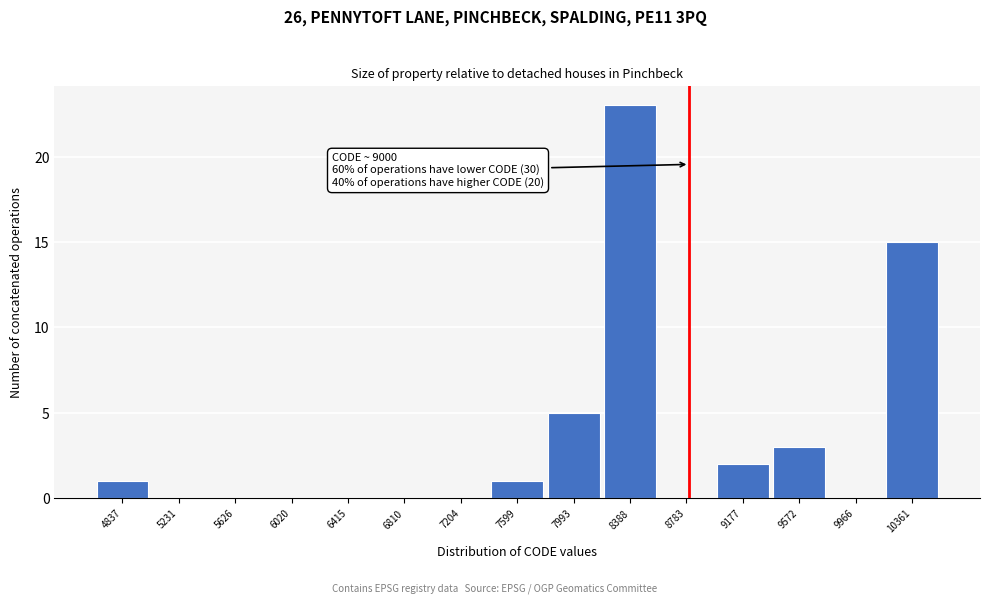

Reading left to right, transcribe all the data shown in this chart.

4837=1	5231=0	5626=0	6020=0	6415=0	6810=0	7204=0	7599=1	7993=5	8388=23	8783=0	9177=2	9572=3	9966=0	10361=15